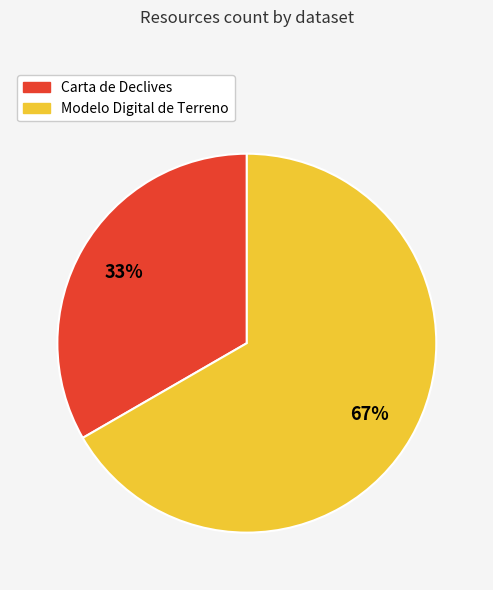

Is the sum of Modelo Digital de Terreno and Carta de Declives greater than half?

Yes